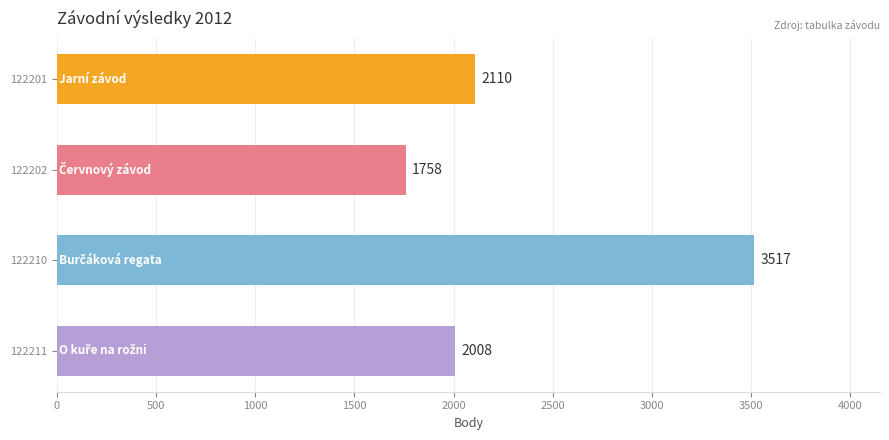

What is the approximate value at 122201, to the nearest 10?

2110